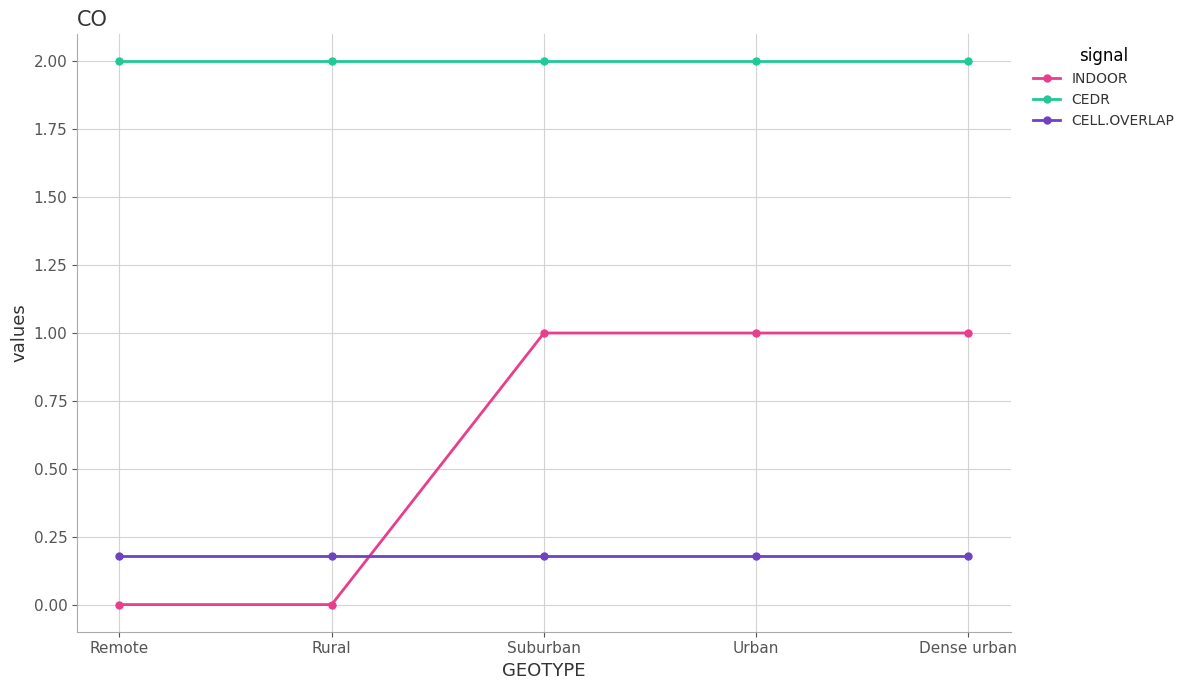

Reading left to right, transcribe all the data shown in this chart.

INDOOR: Remote=0.0	Rural=0.0	Suburban=1.0	Urban=1.0	Dense urban=1.0
CEDR: Remote=2.0	Rural=2.0	Suburban=2.0	Urban=2.0	Dense urban=2.0
CELL.OVERLAP: Remote=0.2	Rural=0.2	Suburban=0.2	Urban=0.2	Dense urban=0.2